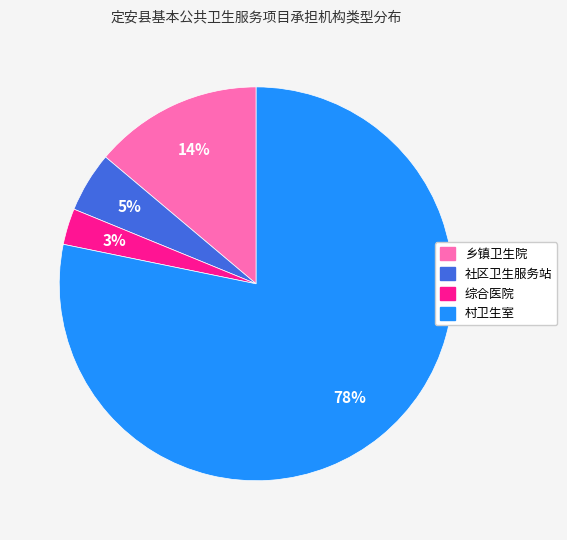

Is the sum of 综合医院 and 乡镇卫生院 greater than half?

No